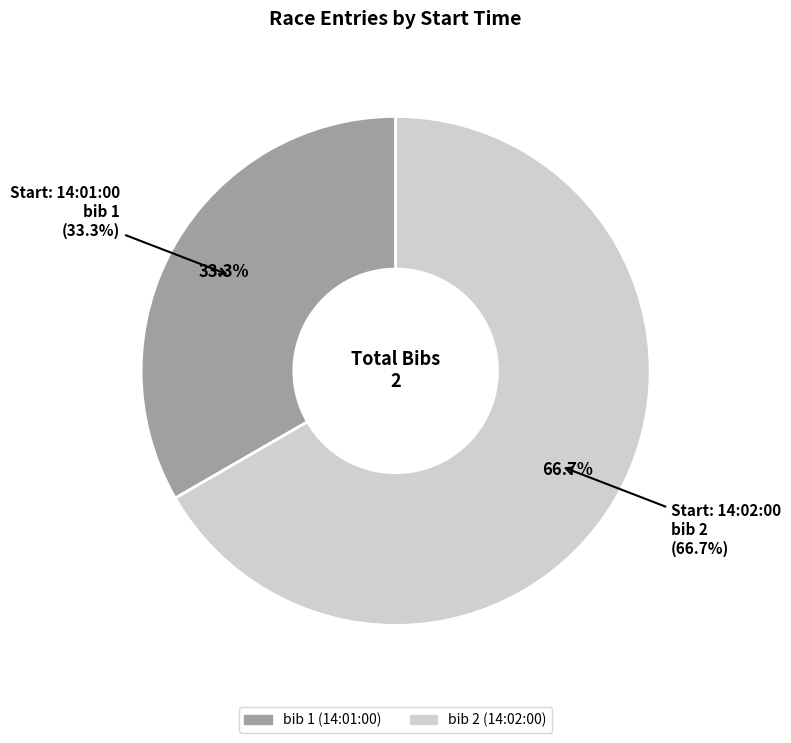

Does 14:02:00 represent more than half of the total?

Yes